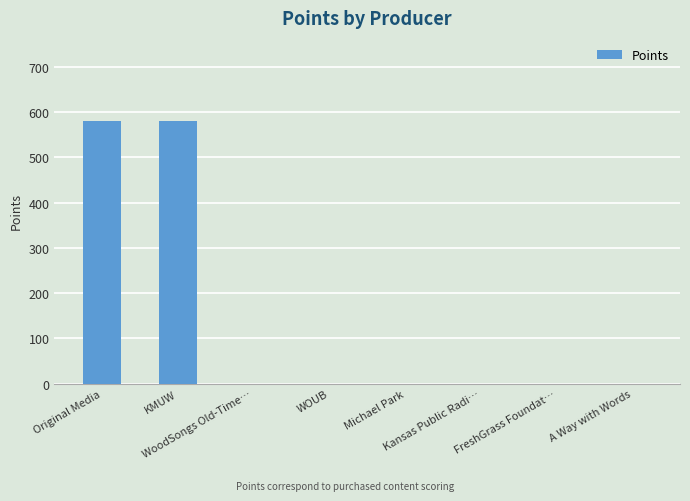

Are the bars grouped side by side (vs. stacked)?

No